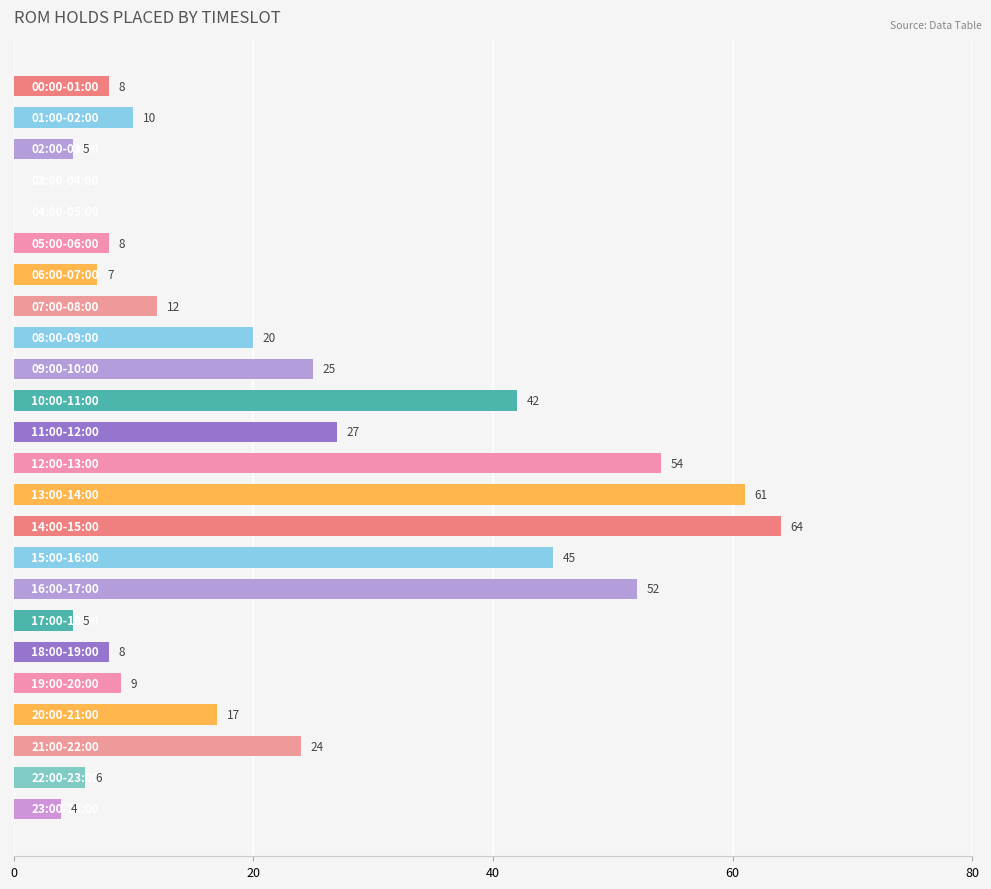

What is the maximum value shown in the chart?

64